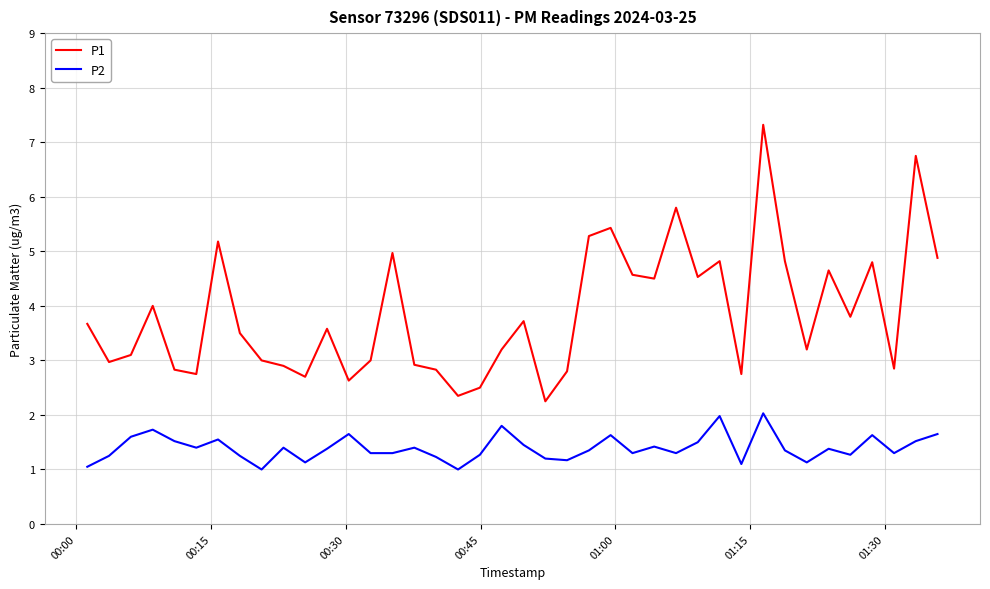

Which series has the largest range (max minus min)?

P1